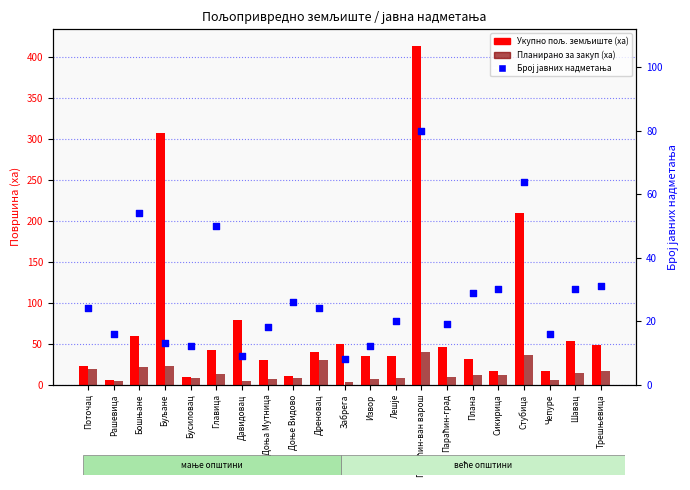

Which series has the largest total across all categories?

Укупно пољ. земљиште (ха)